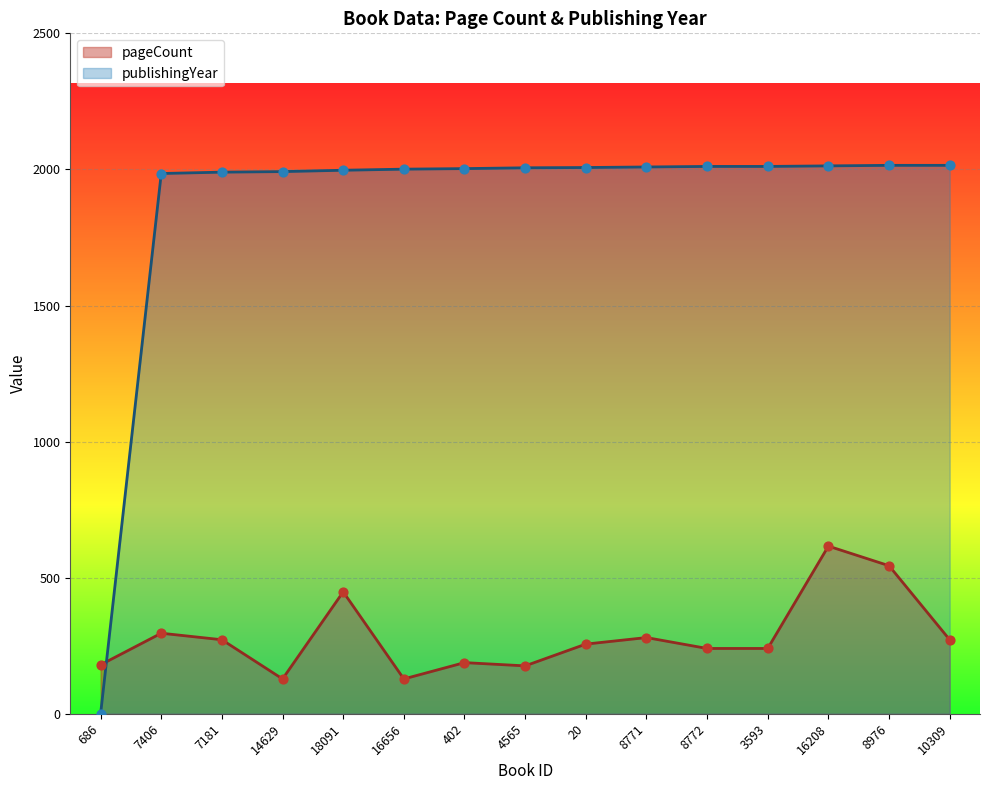

Which series contains the highest Y value?

publishingYear